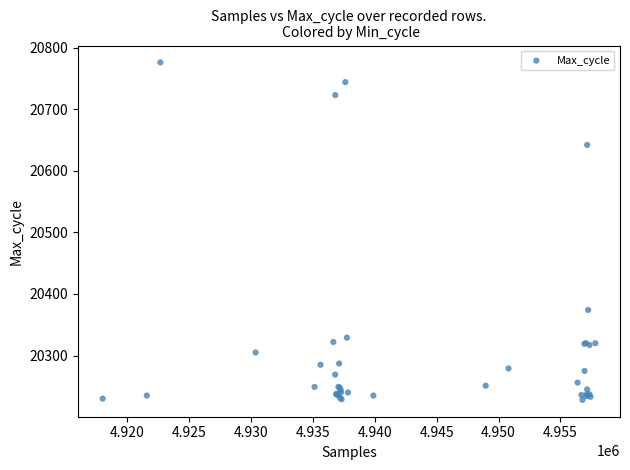

What Y value in the scatter plot is closest to 20502?

20374